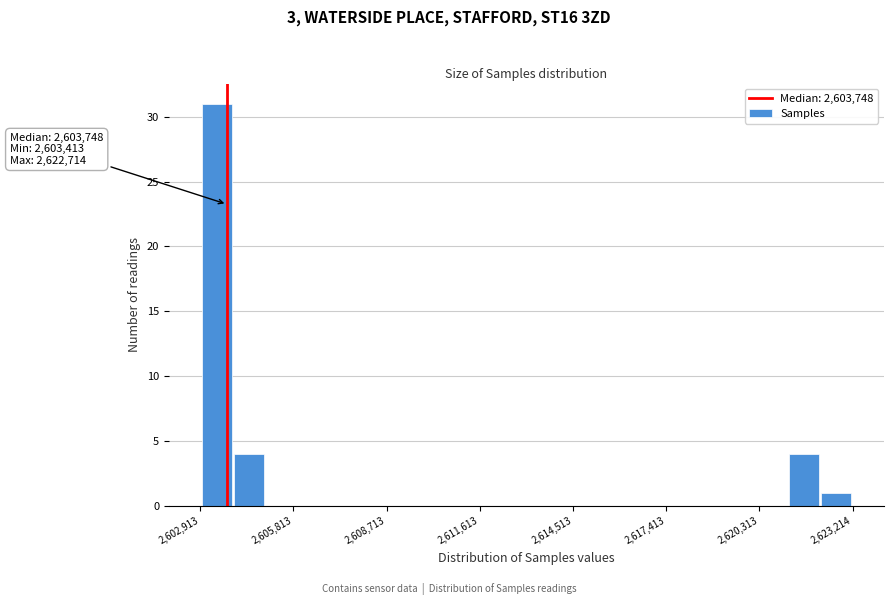

Read against the x-axis, roughly where is the centre of the tallest bar?

2603500